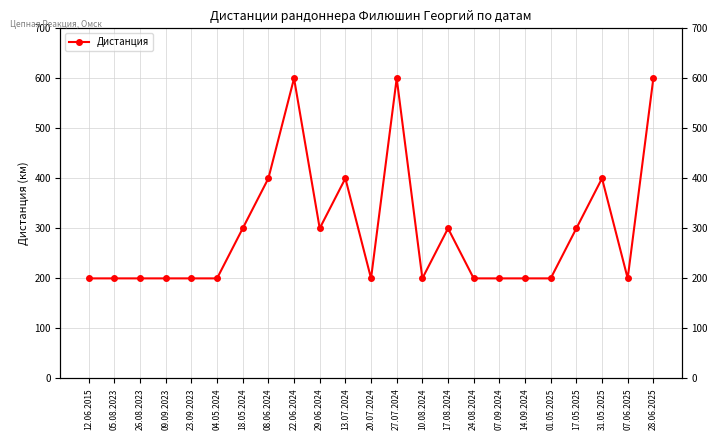

Where is the first local maximum?

22.06.2024